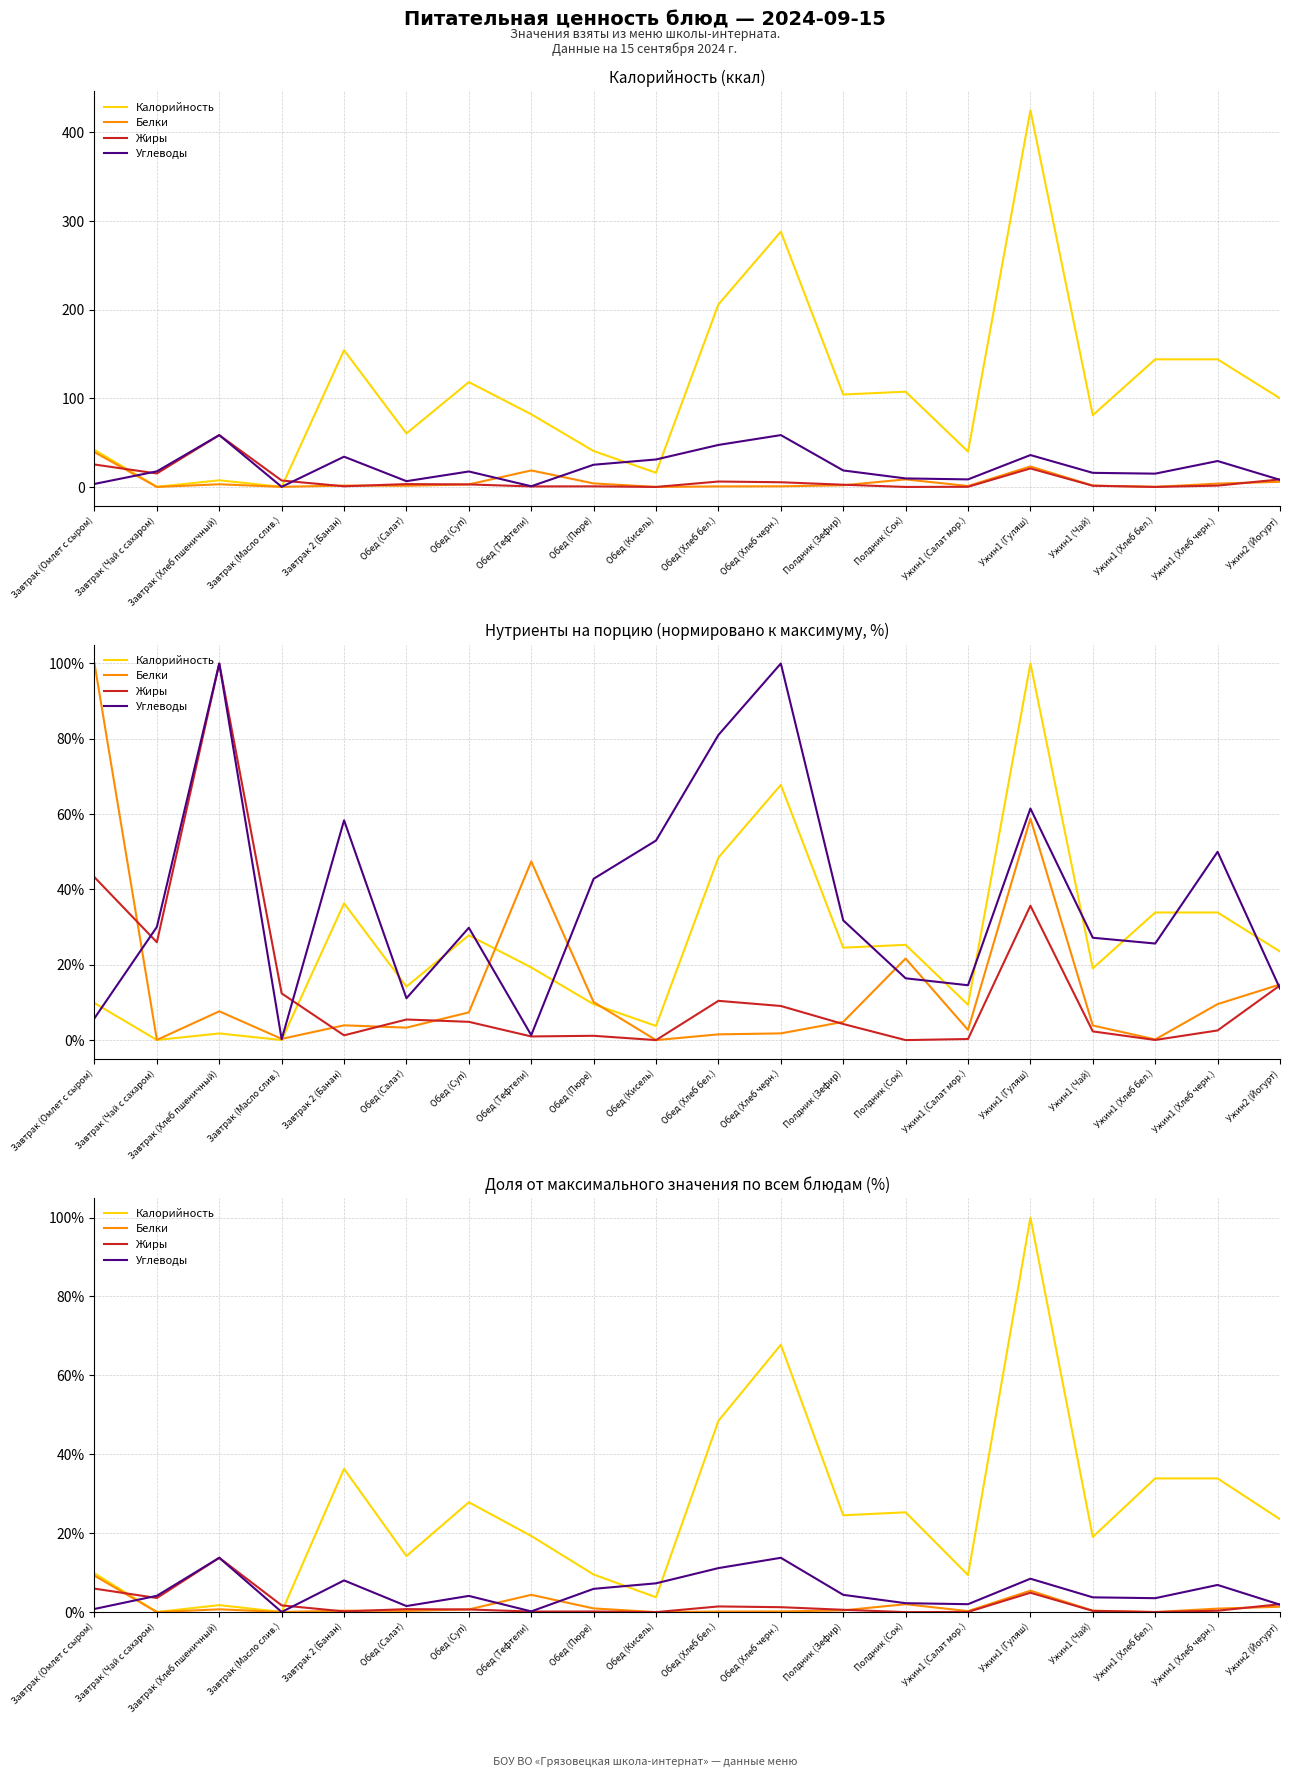

What are all the series names shown in the legend?

Калорийность, Белки, Жиры, Углеводы